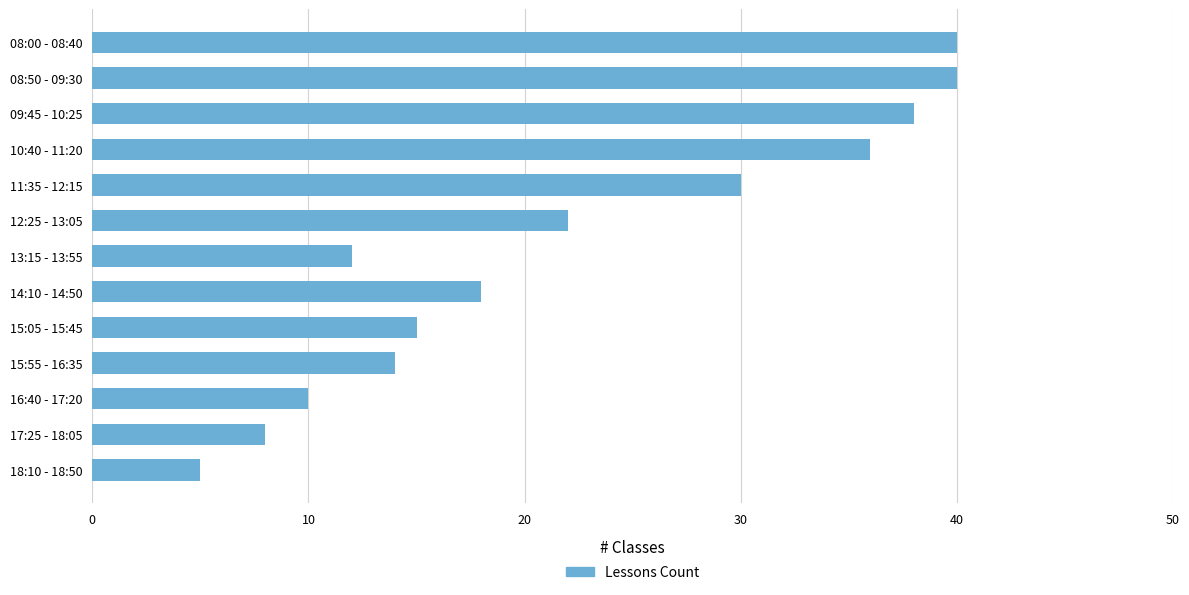

Reading bottom to top, transcribe all the data shown in this chart.

5	8	10	14	15	18	12	22	30	36	38	40	40